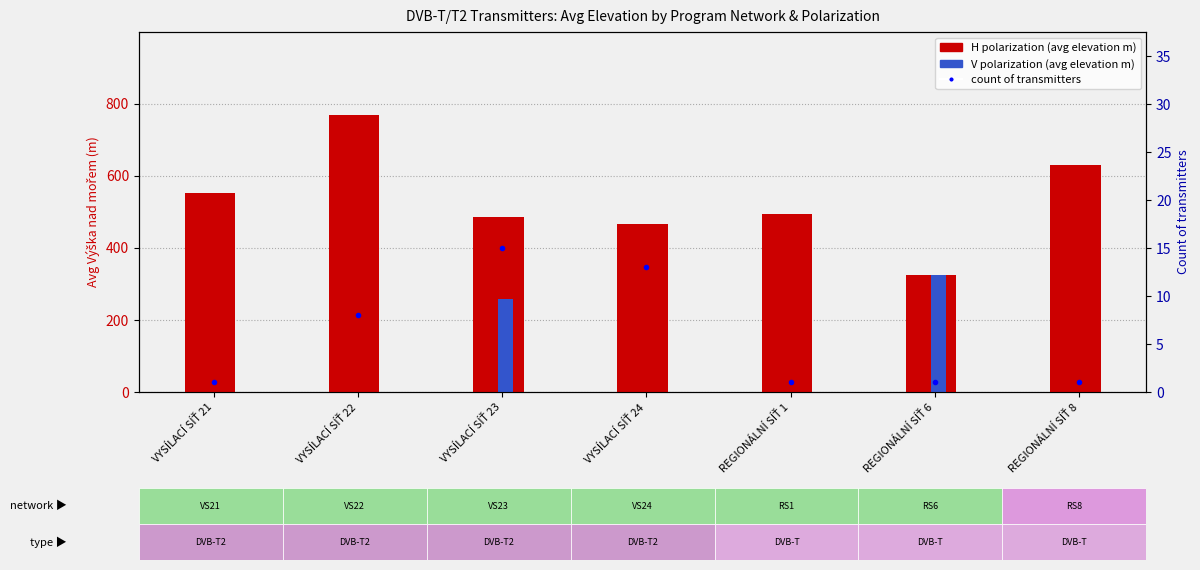

What is the difference between the maximum and second lowest values in the V polarization (avg elevation) series?

325.0